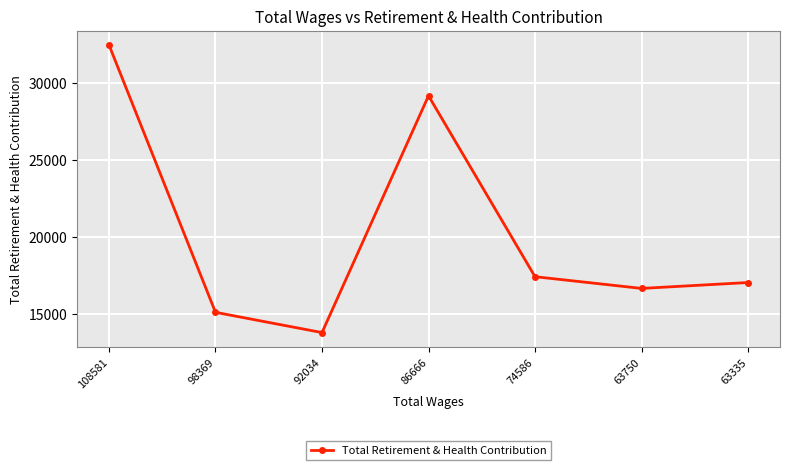

Reading left to right, list all the values displayed in this chart.

108581=32476	98369=15088	92034=13771	86666=29167	74586=17405	63750=16642	63335=17026